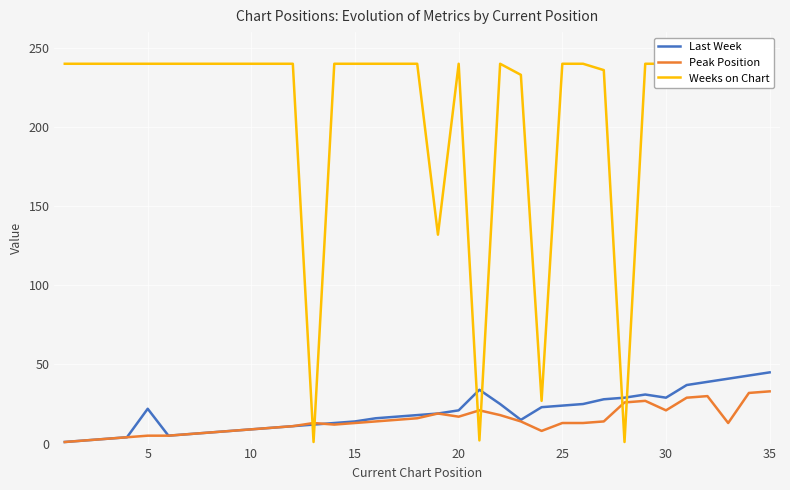

What is the maximum value for Peak Position?

33